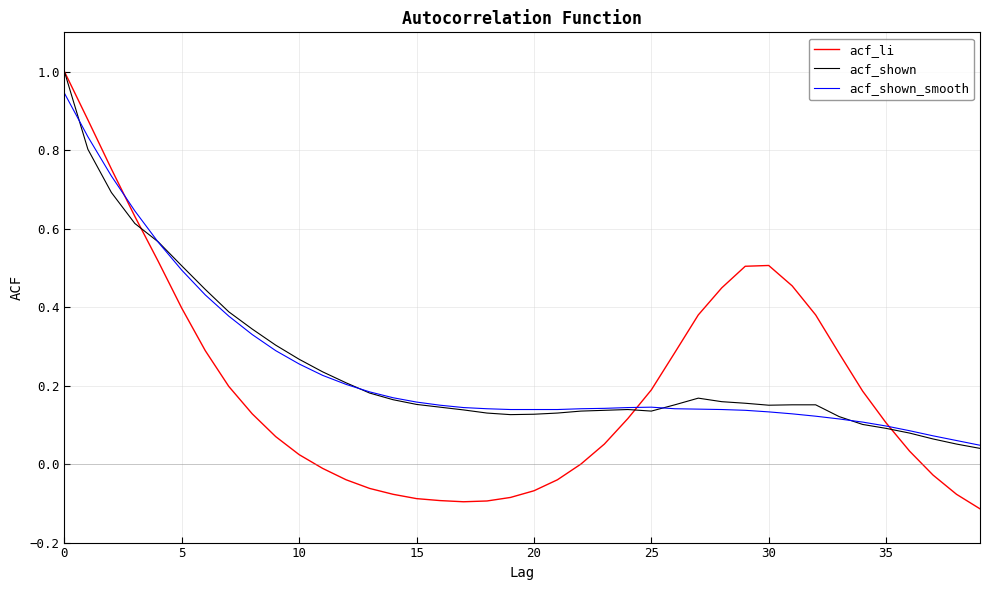

What is the highest value of the acf_shown series?

1.0